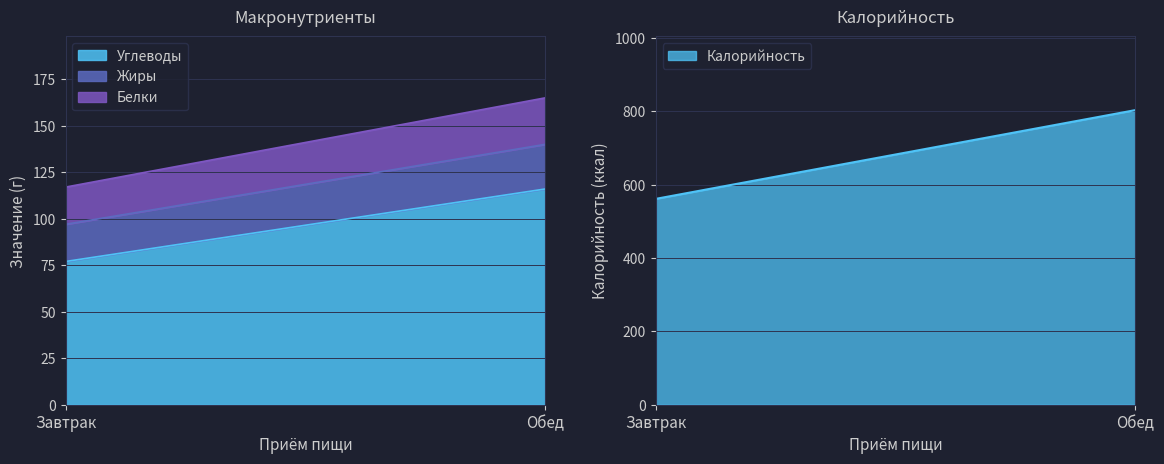

Between Обед and Завтрак, which is larger?

Обед